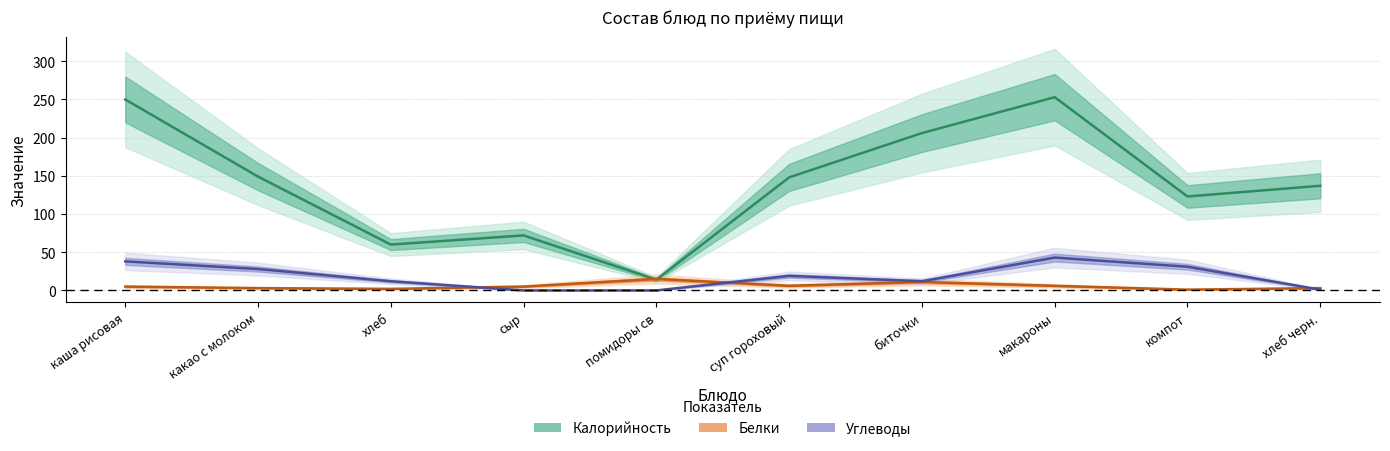

Rank the series by their maximum value, from highest to lowest.

Калорийность, Углеводы, Белки